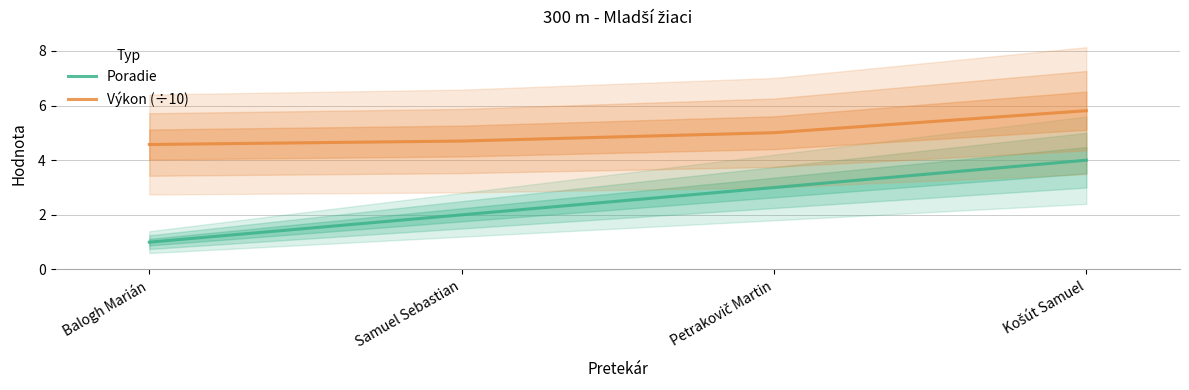

Reading left to right, list all the values displayed in this chart.

Poradie: 1.0	2.0	3.0	4.0
Výkon (÷10): 4.6	4.7	5.0	5.8